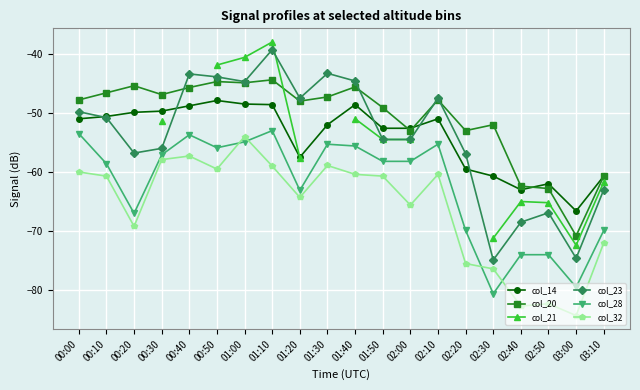

Which series has the largest range (max minus min)?

col_23